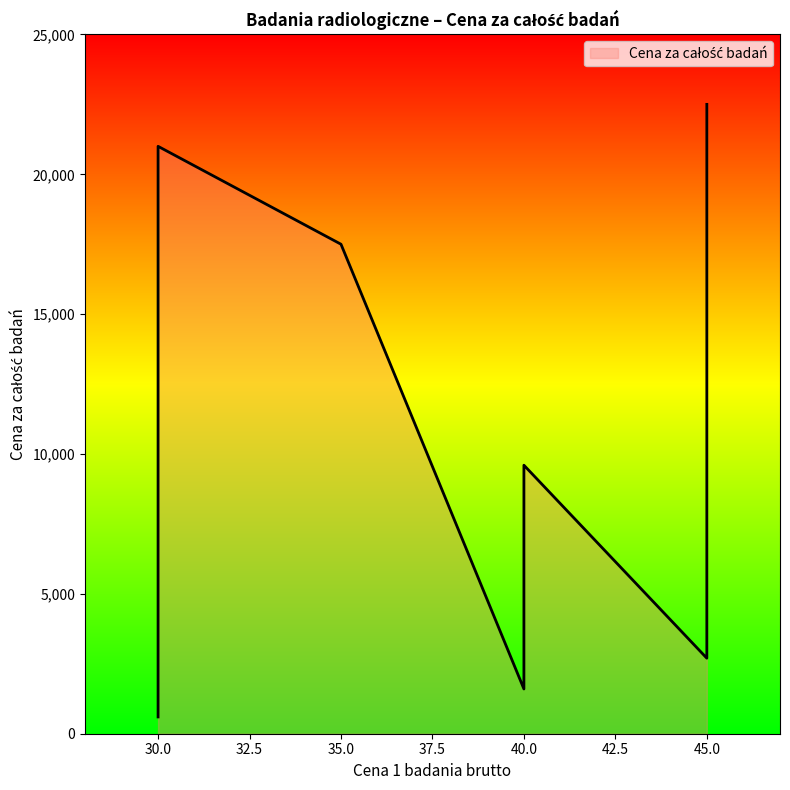

Read the value at 30.

4200